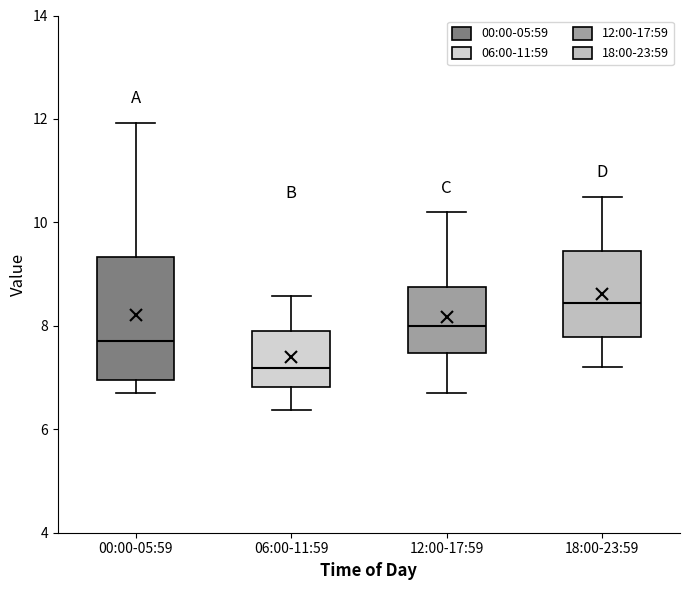

Reading left to right, read every box against the y-axis: the position of its median line, the range the box covers, and the ends of its whiskers. The values are not printed on the chart, so give them approximately, as read against the axis.

00:00-05:59: median 7.8, box 7.0 to 9.4, whiskers 6.8 to 12.0
06:00-11:59: median 7.2, box 6.8 to 8.0, whiskers 6.4 to 8.6
12:00-17:59: median 8.0, box 7.4 to 8.8, whiskers 6.8 to 10.2
18:00-23:59: median 8.4, box 7.8 to 9.4, whiskers 7.2 to 10.6